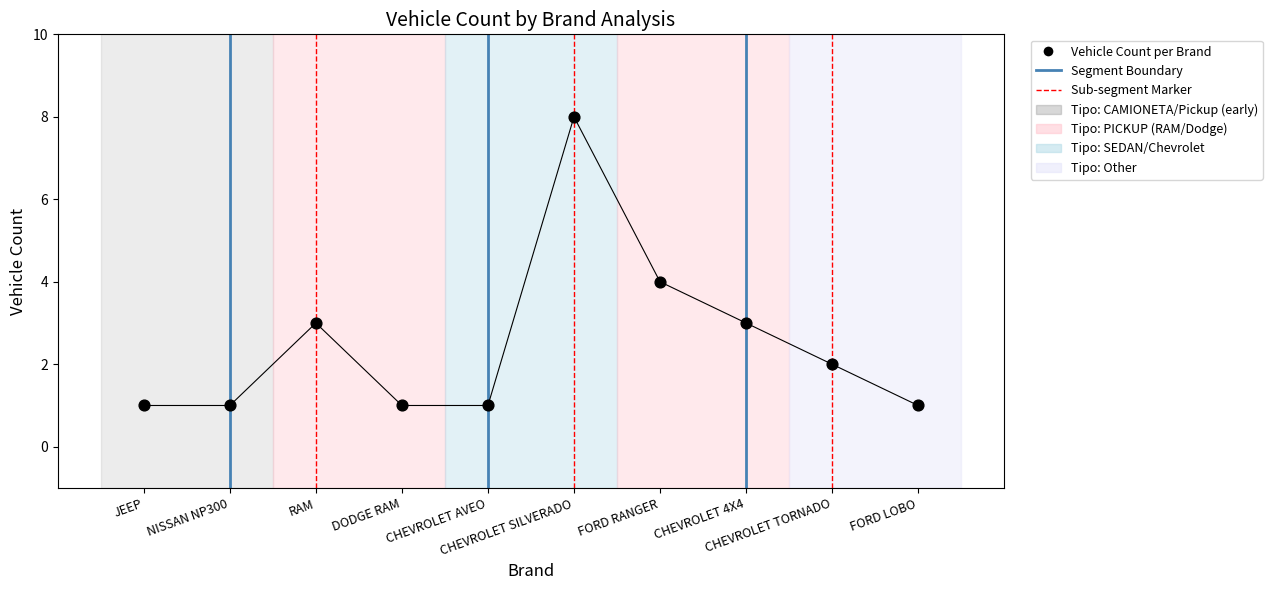

What is the range of X values (max minus min)?

9